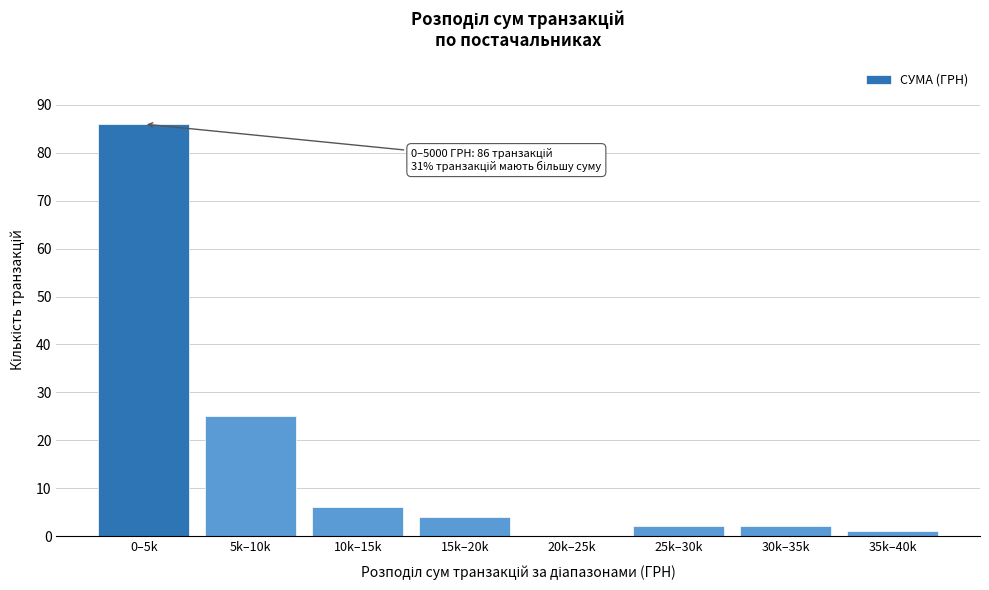

Reading right to left, extract all data points from this chart.

35k–40k=1	30k–35k=2	25k–30k=2	20k–25k=0	15k–20k=4	10k–15k=6	5k–10k=25	0–5k=86